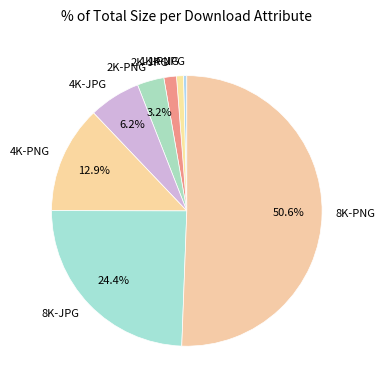

The 4K-PNG slice represents 13% of the pie. True or false?

True